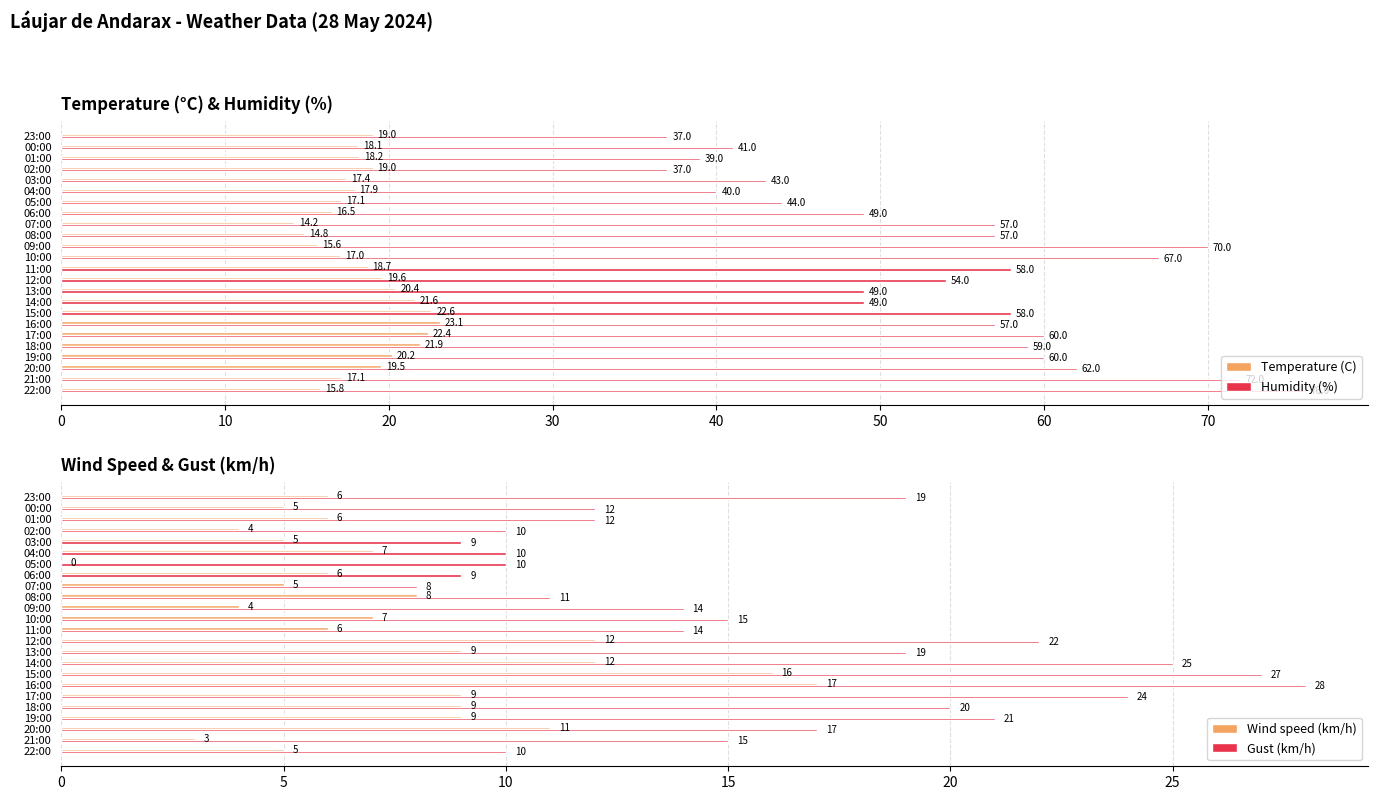

At which label is Temperature (C) closest to 18?

04:00